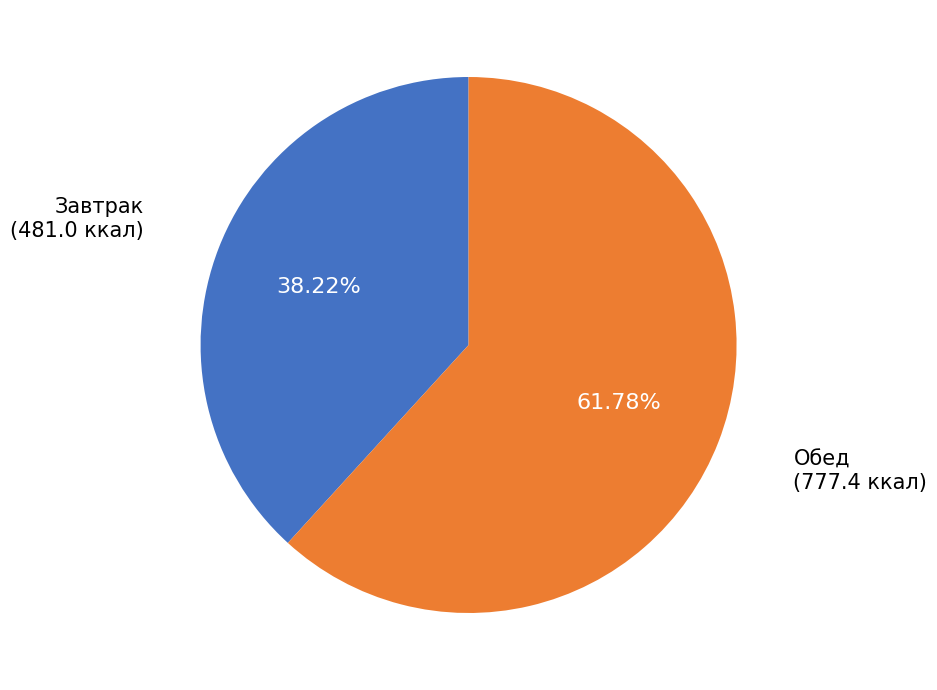

Which category has the smallest portion of the pie?

Завтрак (481.0 ккал)